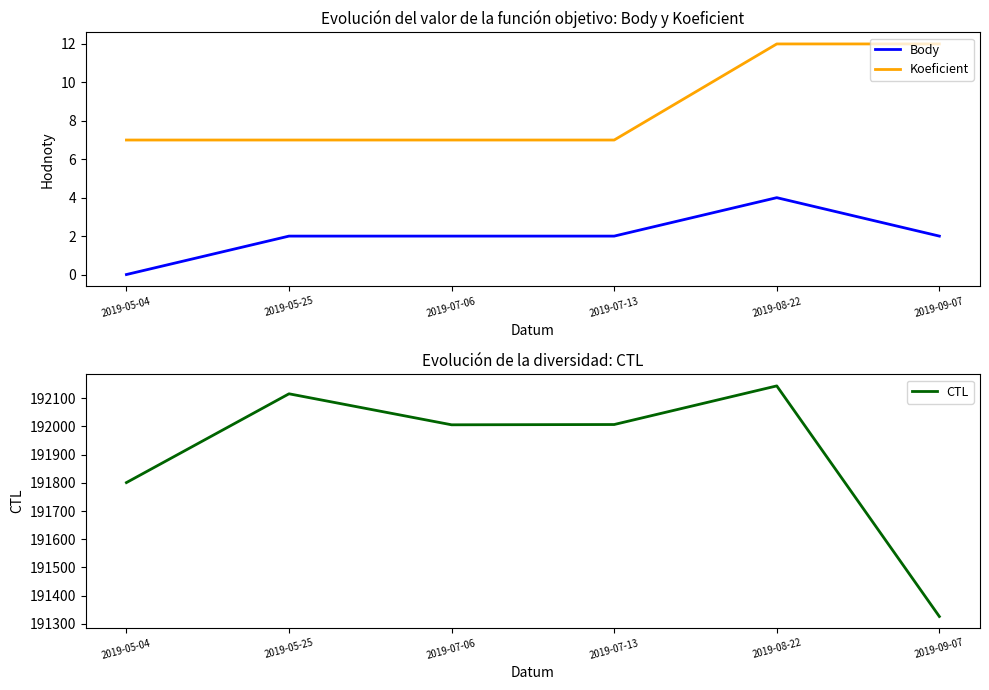

Reading left to right, transcribe all the data shown in this chart.

Body: 2019-05-04=0	2019-05-25=2	2019-07-06=2	2019-07-13=2	2019-08-22=4	2019-09-07=2
Koeficient: 2019-05-04=7	2019-05-25=7	2019-07-06=7	2019-07-13=7	2019-08-22=12	2019-09-07=12
CTL: 2019-05-04=191801	2019-05-25=192116	2019-07-06=192006	2019-07-13=192007	2019-08-22=192144	2019-09-07=191326